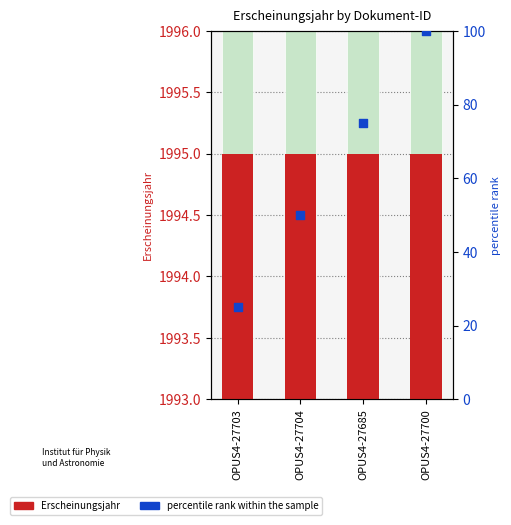

What are all the series names shown in the legend?

Erscheinungsjahr, percentile rank within the sample